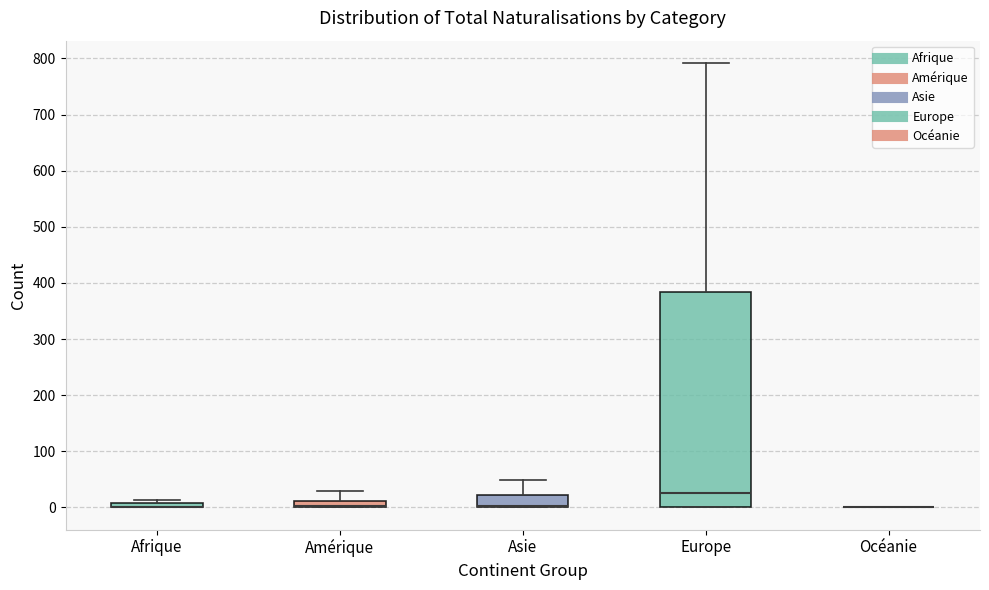

Which box is the tallest, from its lower edge to its upper edge?

Europe